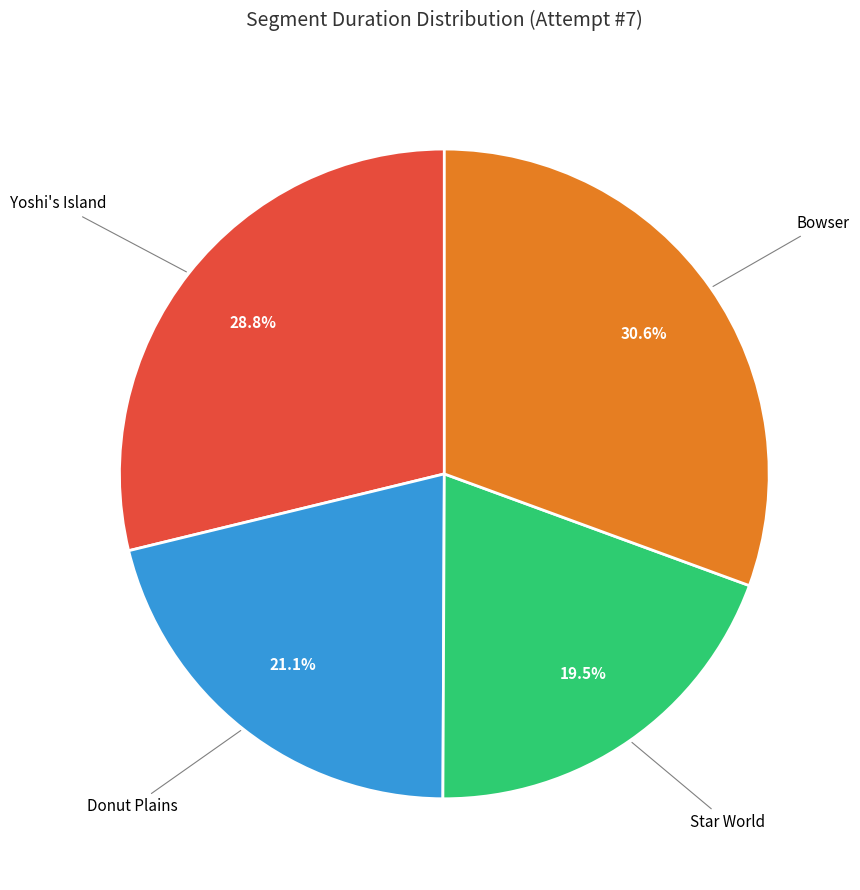

What portion of the pie excludes Yoshi's Island?

71.2%